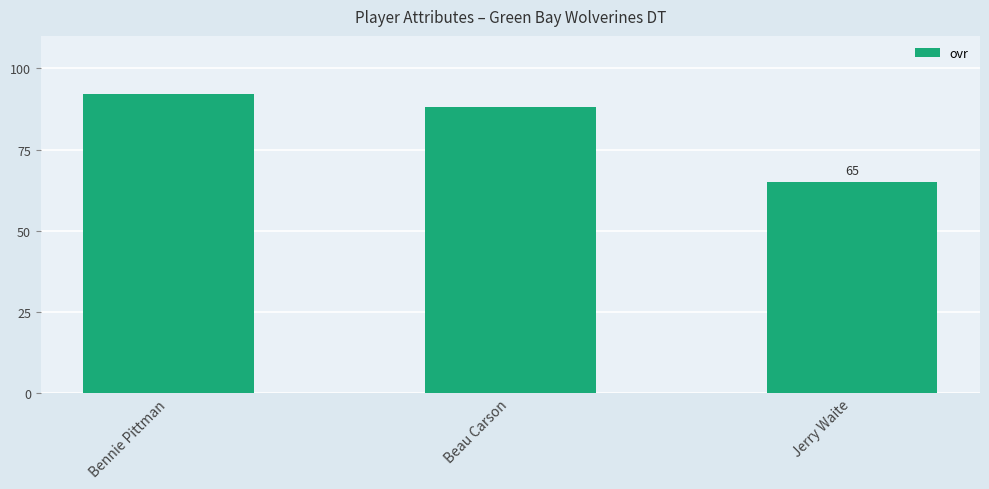

True or false: the data shows 92 at Bennie Pittman.

True